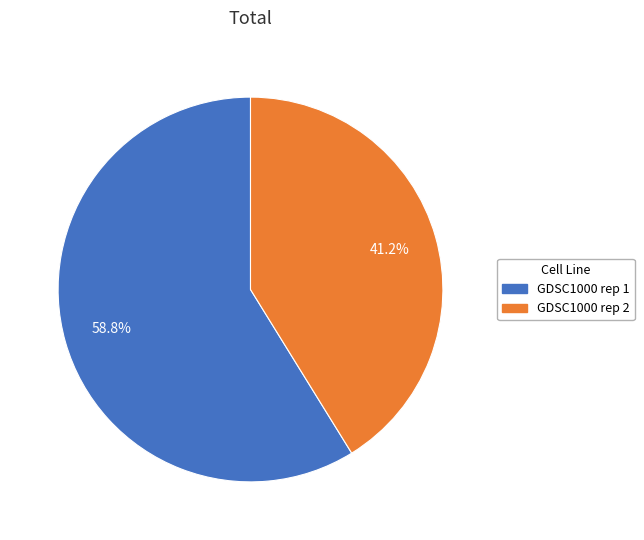

Rank the categories by value from highest to lowest.

GDSC1000 rep 1, GDSC1000 rep 2